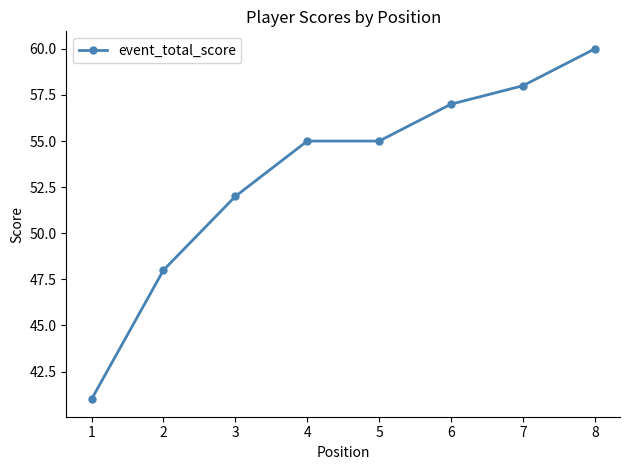

What is the maximum value shown in the chart?

60